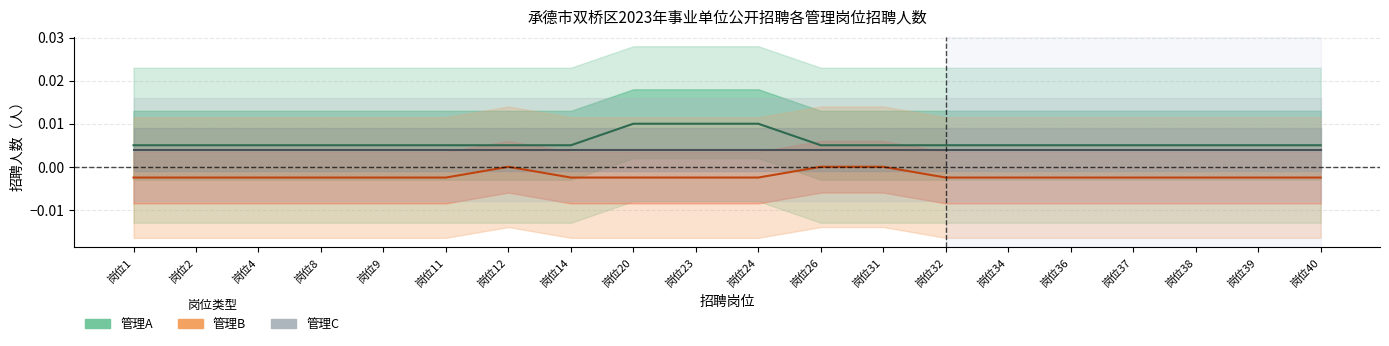

Where is 管理B nearest to the value 0?

岗位12